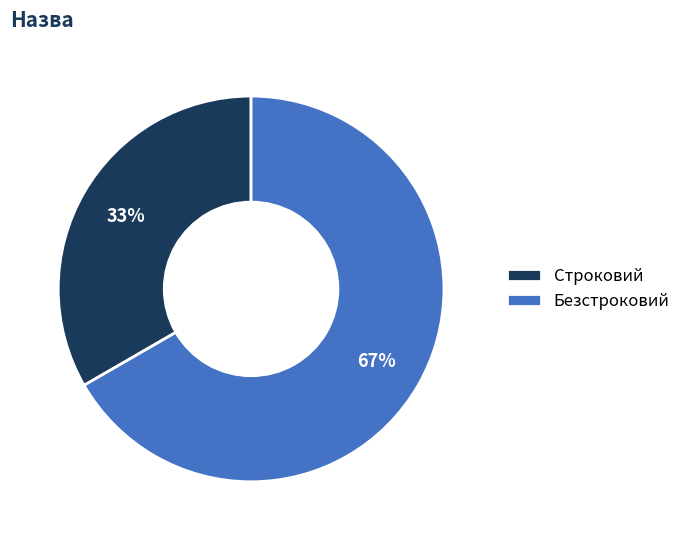

To the nearest percent, what percentage of the pie is Строковий?

33%